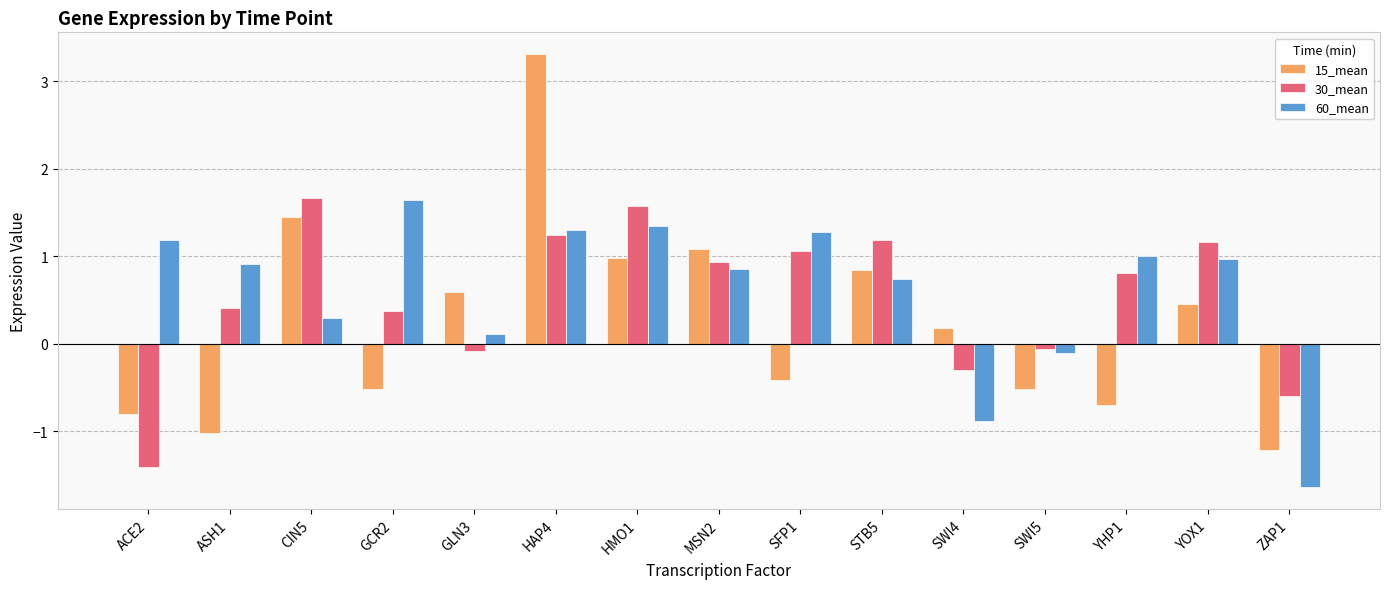

Reading left to right, what are all the values shown in this chart?

15_mean: -0.8	-1.0	1.5	-0.5	0.6	3.3	1.0	1.1	-0.4	0.8	0.2	-0.5	-0.7	0.5	-1.2
30_mean: -1.4	0.4	1.7	0.4	-0.1	1.2	1.6	0.9	1.1	1.2	-0.3	-0.1	0.8	1.2	-0.6
60_mean: 1.2	0.9	0.3	1.6	0.1	1.3	1.3	0.9	1.3	0.7	-0.9	-0.1	1.0	1.0	-1.6